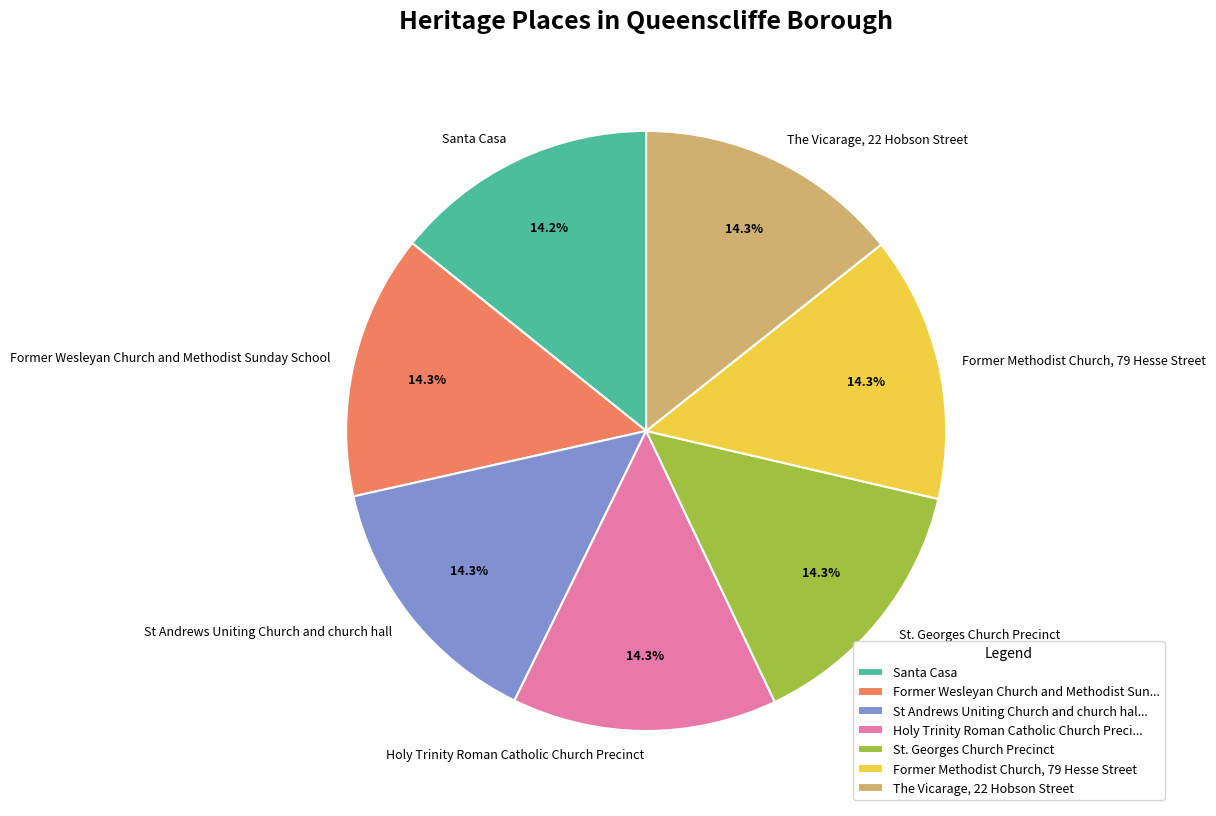

Does St Andrews Uniting Church and church hall account for over 50% of the chart?

No